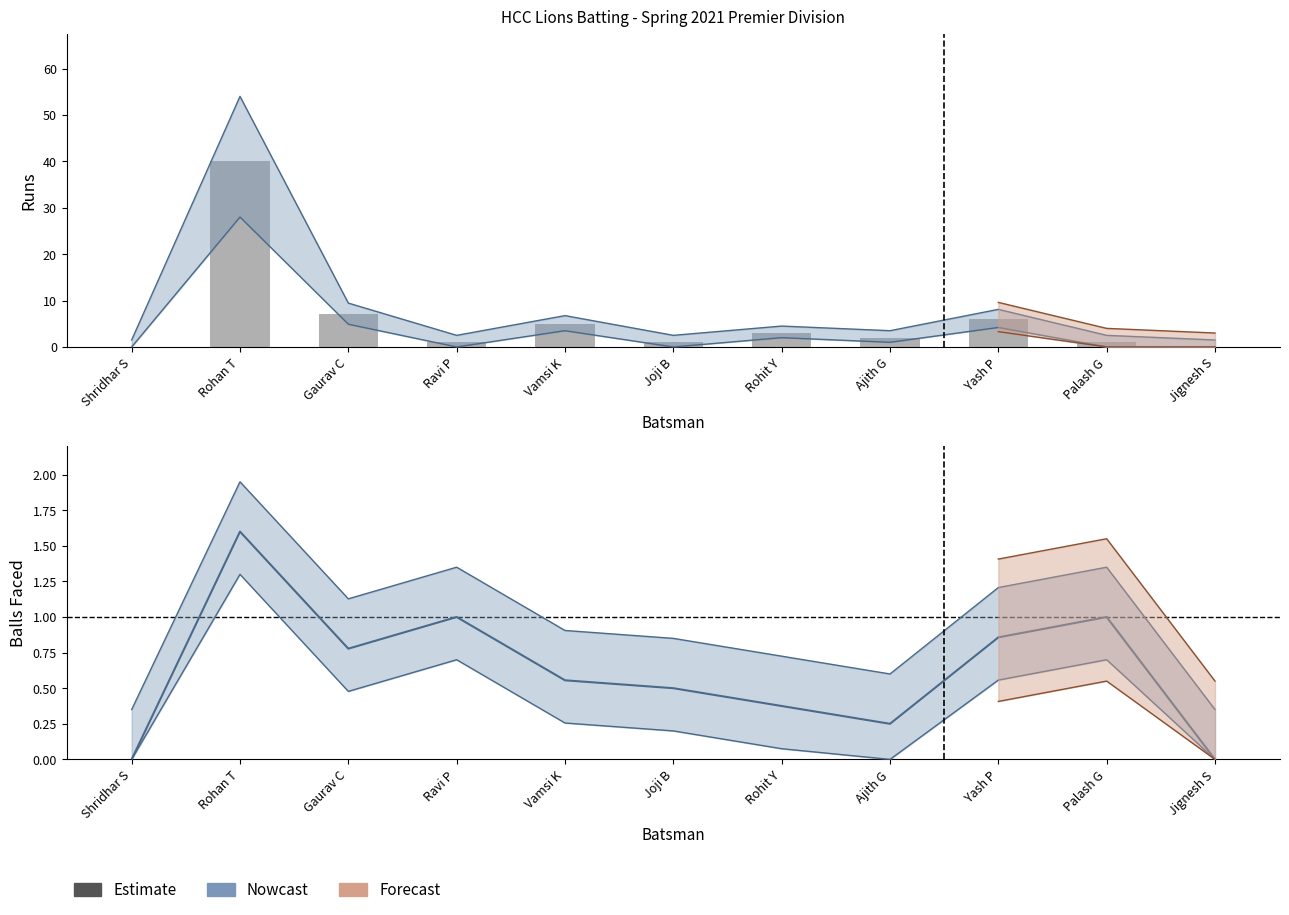

The Runs (actual) series shows 1.0 at Rohit Y. True or false?

False